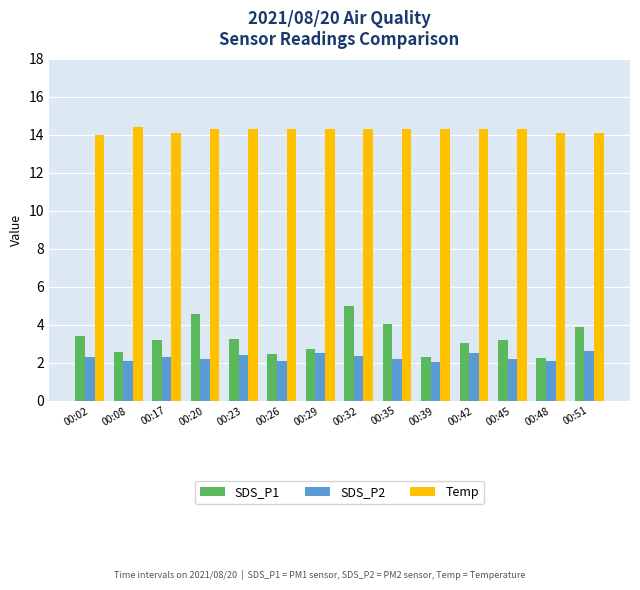

The value of SDS_P2 at 00:17 is 1.4. True or false?

False